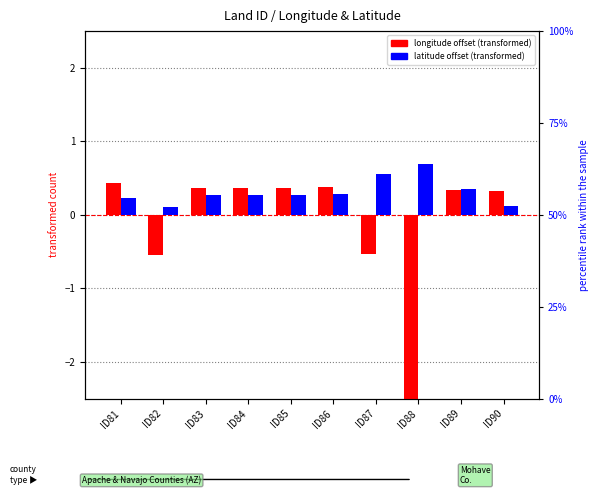

Where does the longitude offset series first go above 0?

ID81